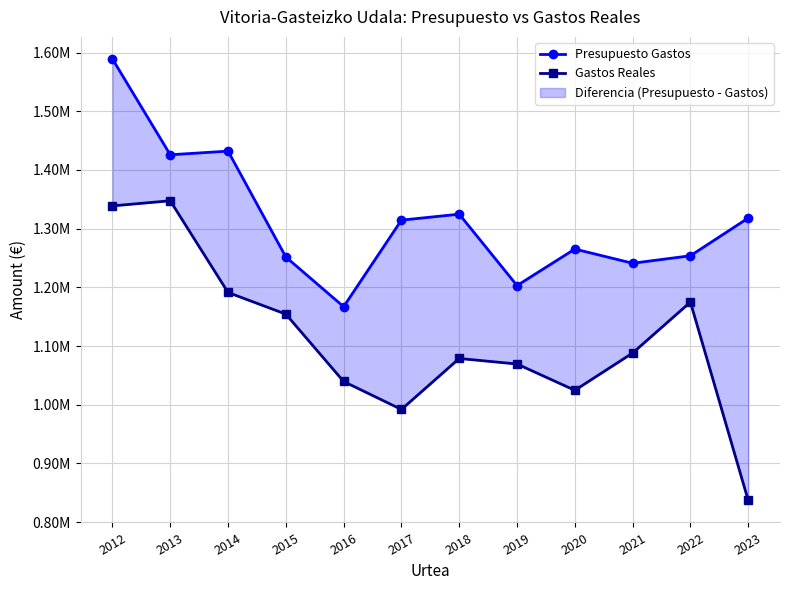

Where does the Gastos Reales series first go above 1088067?

2012